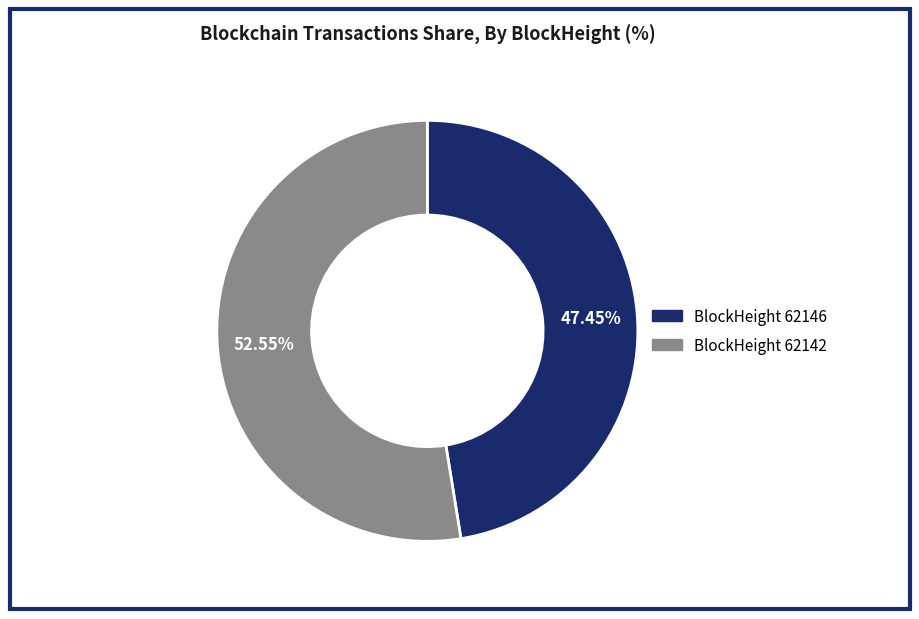

Does any single category account for the majority?

Yes